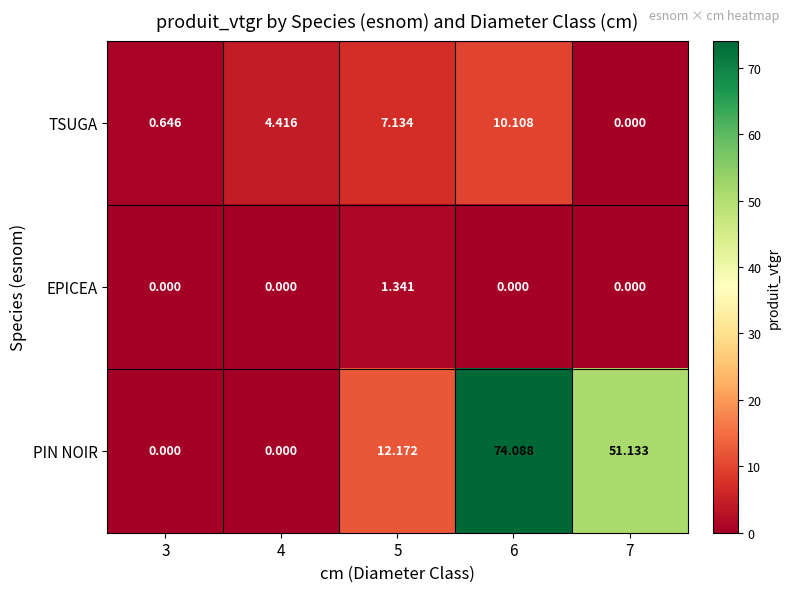

Which series has the widest spread of values?

PIN NOIR